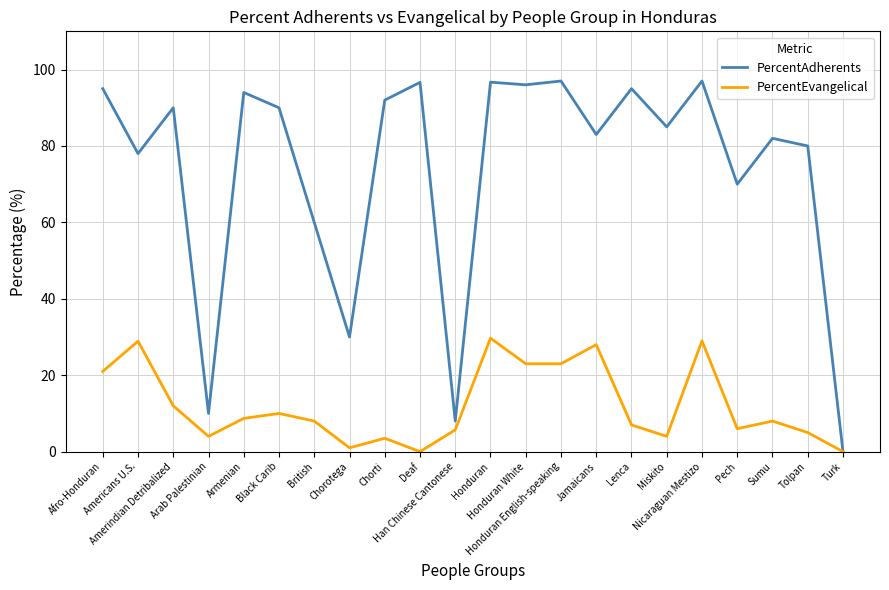

Which series has the largest total across all categories?

PercentAdherents